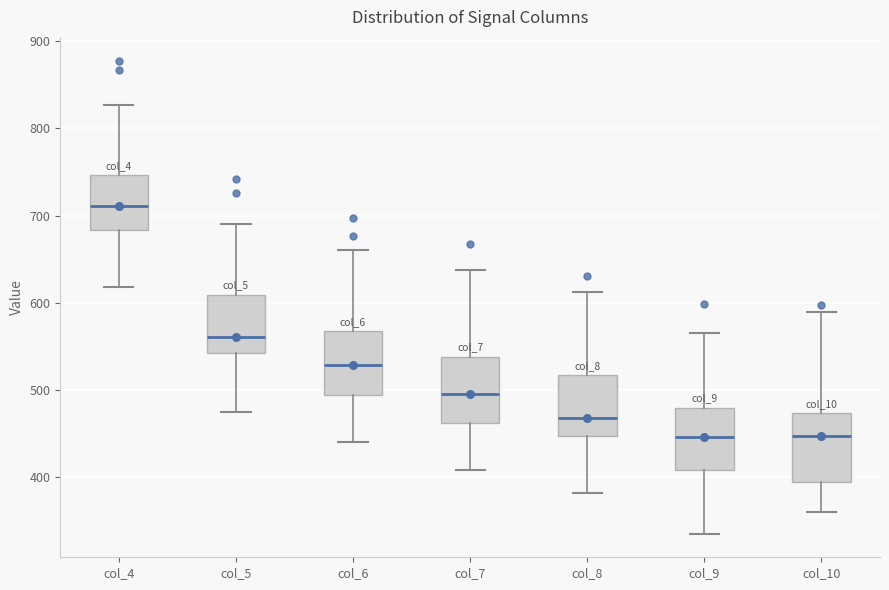

Reading left to right, read every box against the y-axis: the position of its median line, the range the box covers, and the ends of its whiskers. The values are not printed on the chart, so give them approximately, as read against the axis.

col_4: median 710, box 680 to 750, whiskers 620 to 830
col_5: median 560, box 540 to 610, whiskers 480 to 690
col_6: median 530, box 490 to 570, whiskers 440 to 660
col_7: median 500, box 460 to 540, whiskers 410 to 640
col_8: median 470, box 450 to 520, whiskers 380 to 610
col_9: median 450, box 410 to 480, whiskers 340 to 570
col_10: median 450, box 390 to 470, whiskers 360 to 590